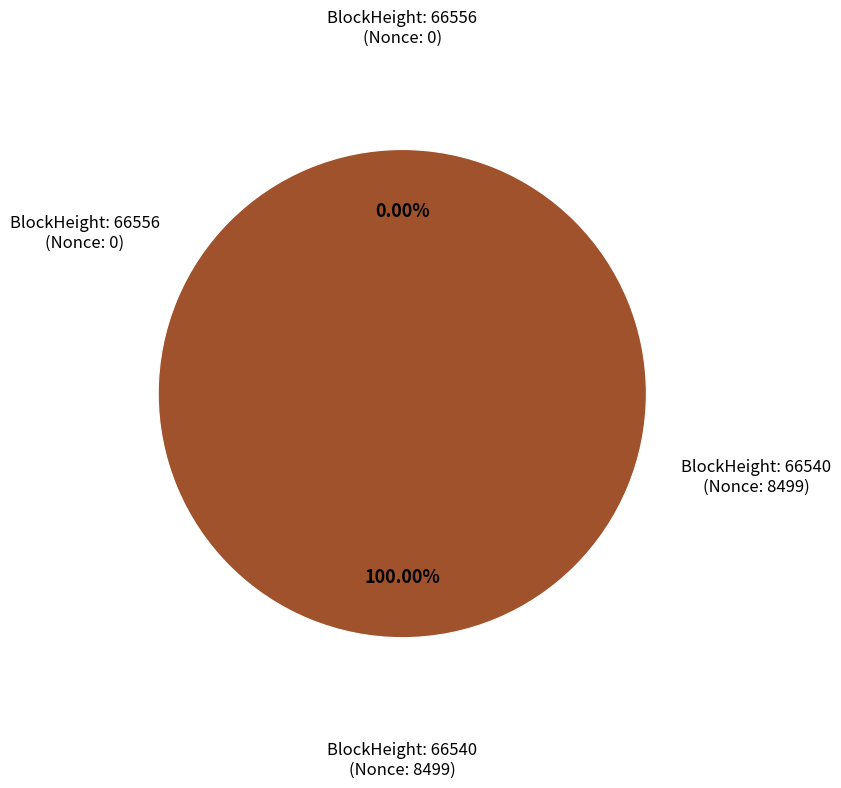

Combined, do 66540 and 66556 account for over 50%?

Yes